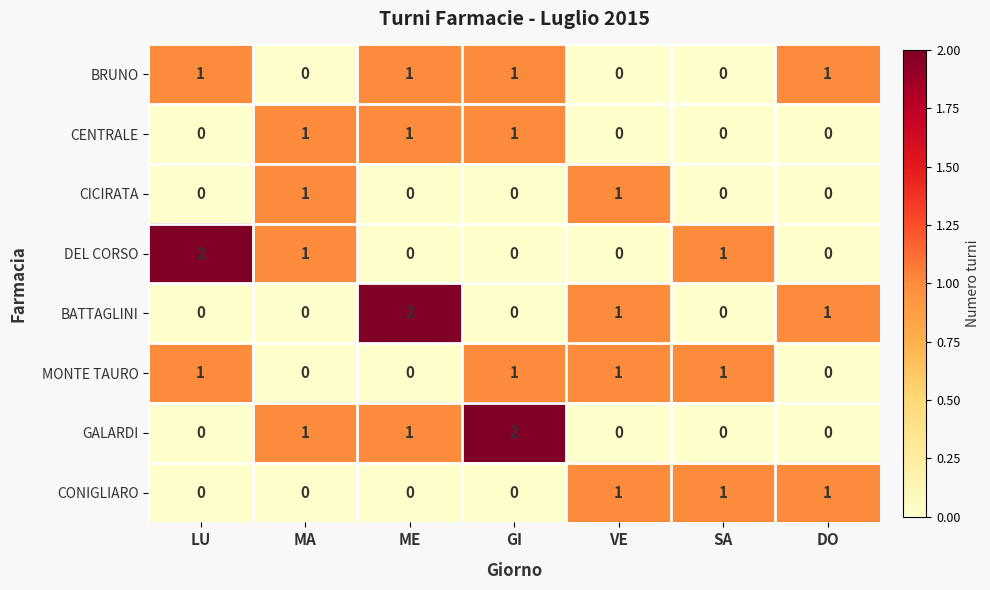

Is the value of GALARDI at VE greater than the value of CONIGLIARO at SA?

No